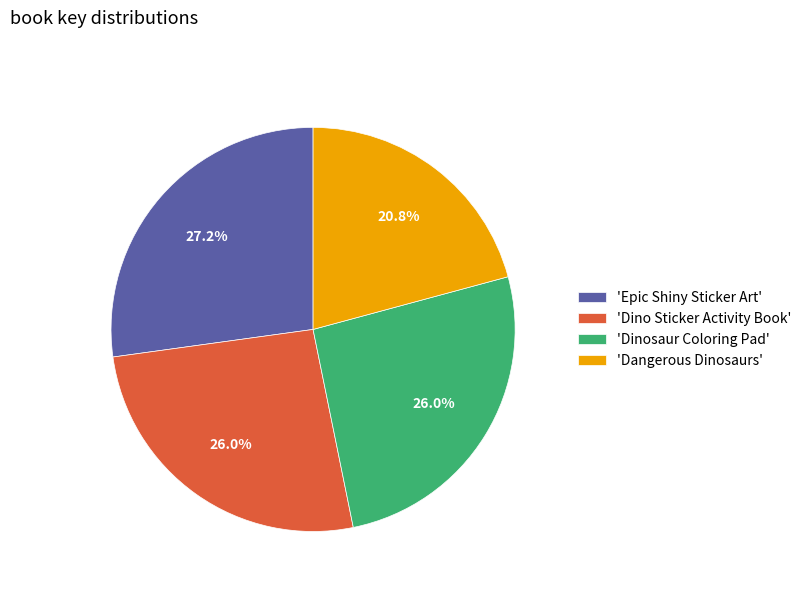

To the nearest percent, what is the average slice percentage?

25%